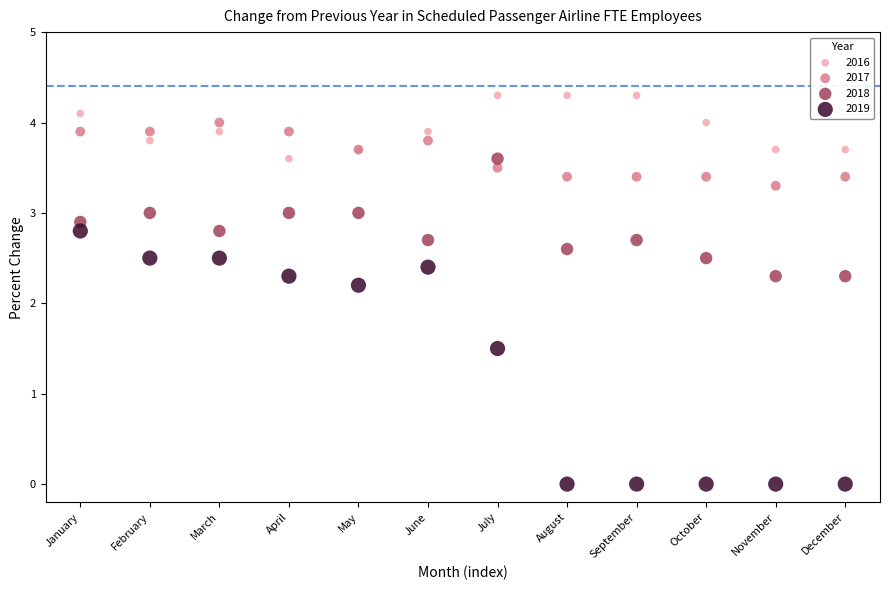

What is the X range (max minus min) for the scatter plot?

11.0